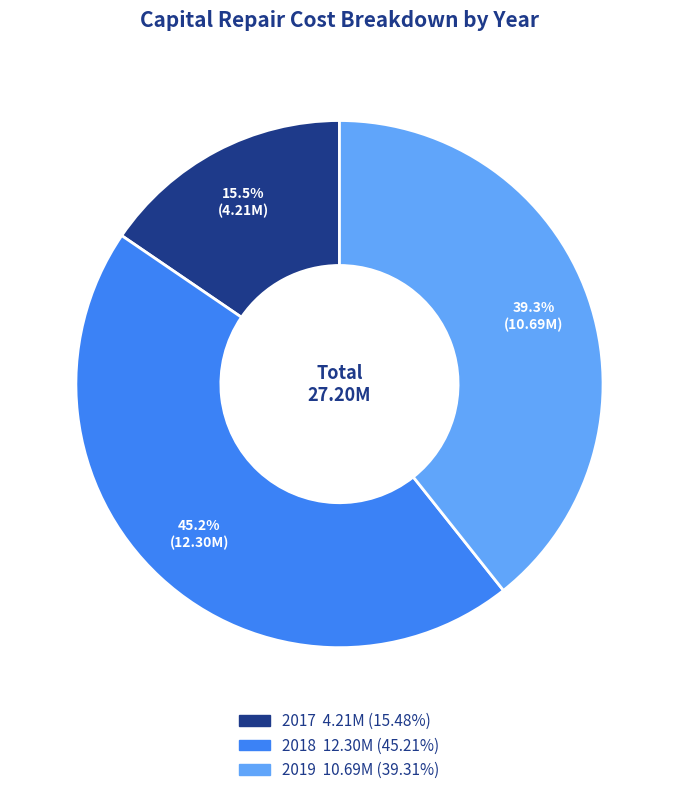

What is the smallest slice in the pie chart?

2017